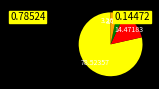

Is there any slice that represents more than half of the pie?

Yes